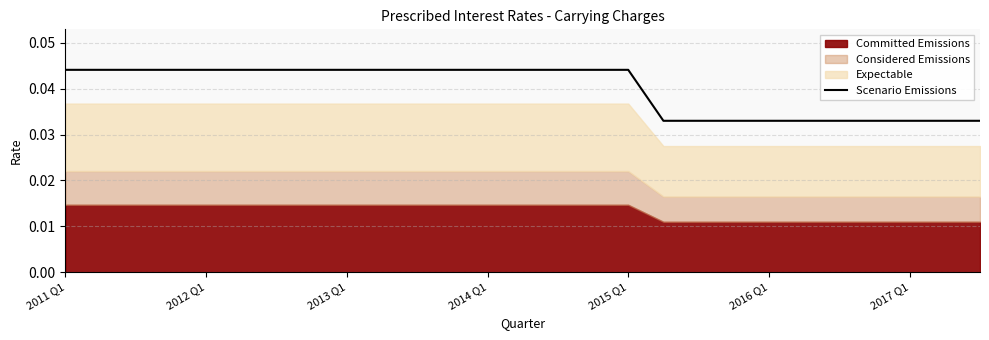

What is the sum of all values?

1.1